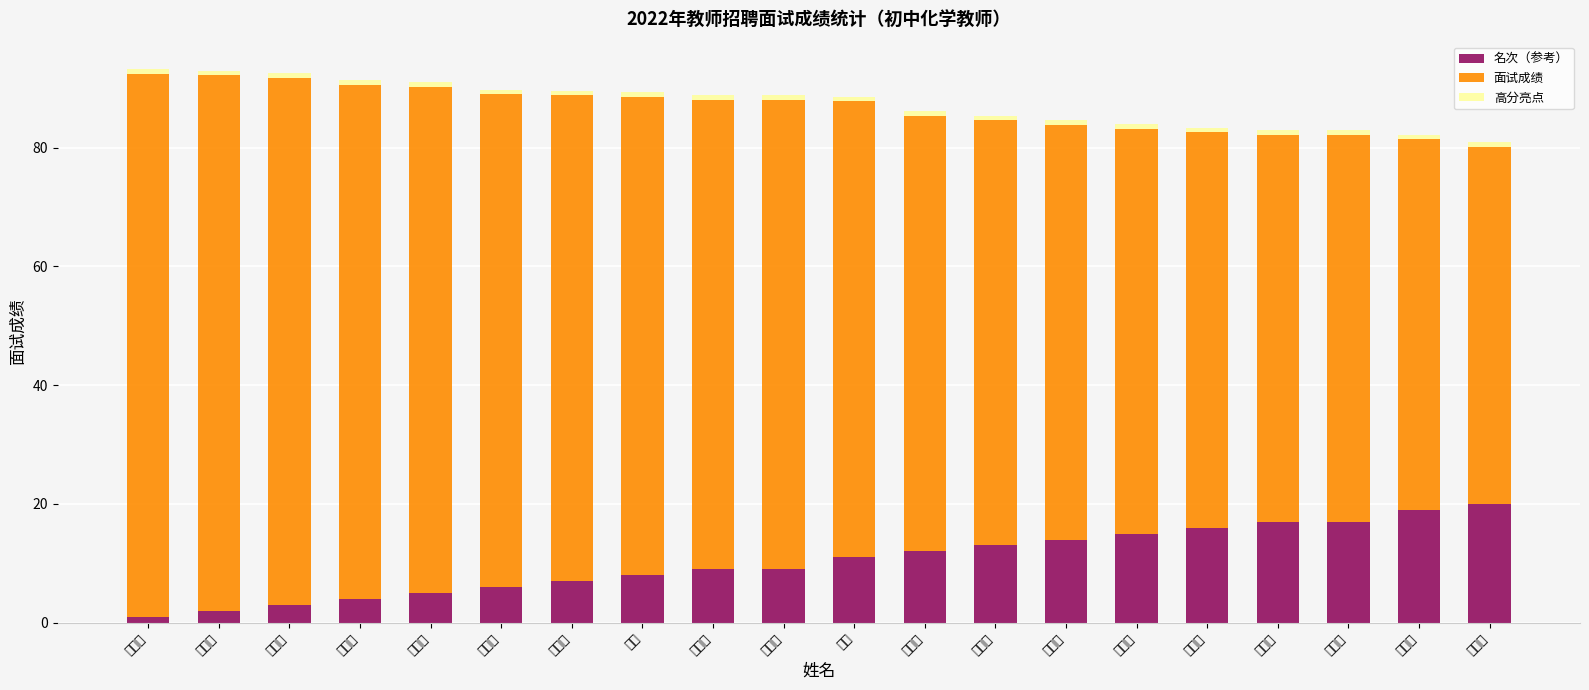

What is the label of the 8th bar from the right?

郝清滟